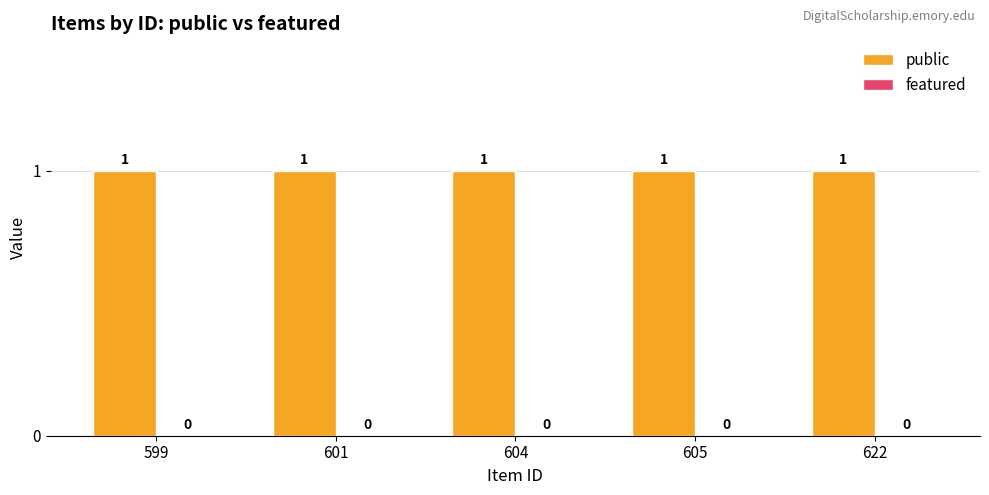

The featured series shows 0 at 599. True or false?

True